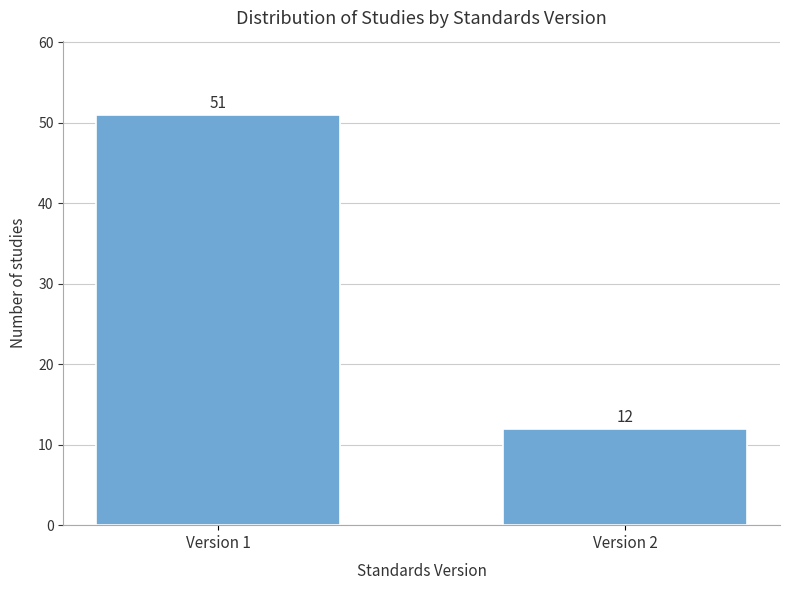

Reading left to right, transcribe all the data shown in this chart.

Version 1=51	Version 2=12